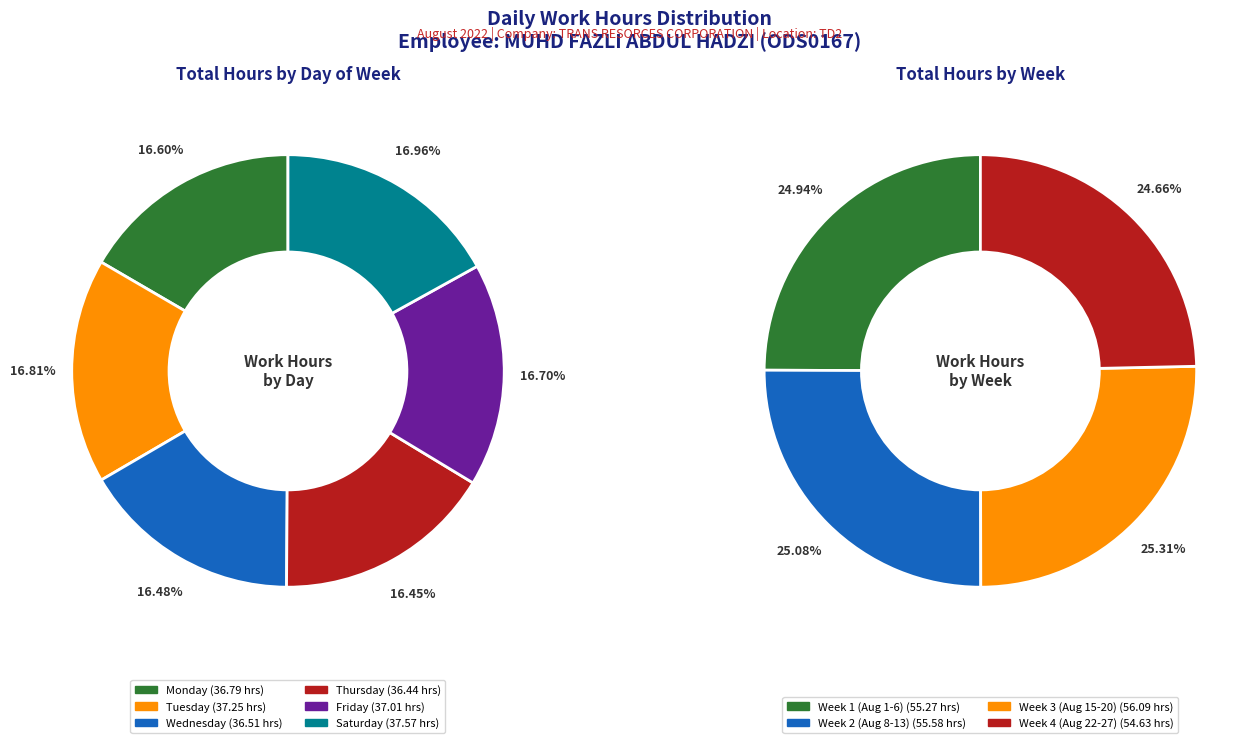

Is the sum of Fri and Mon greater than half?

No